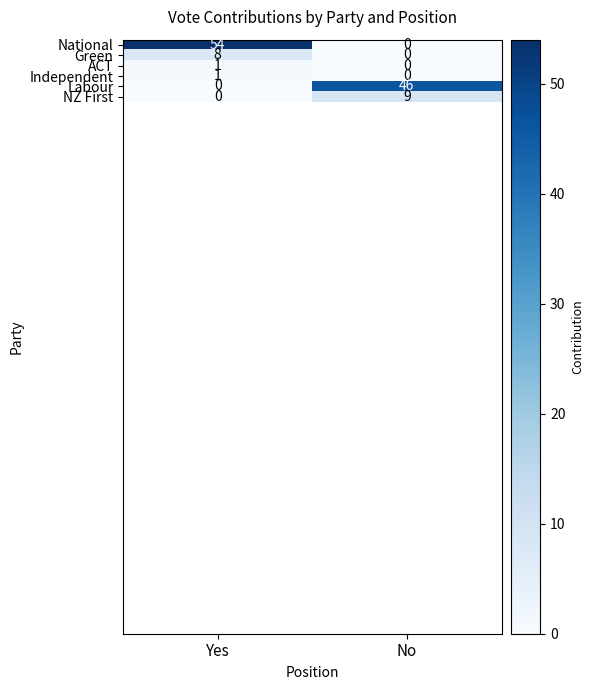

List the labels in order of ACT value, largest first.

Yes, No